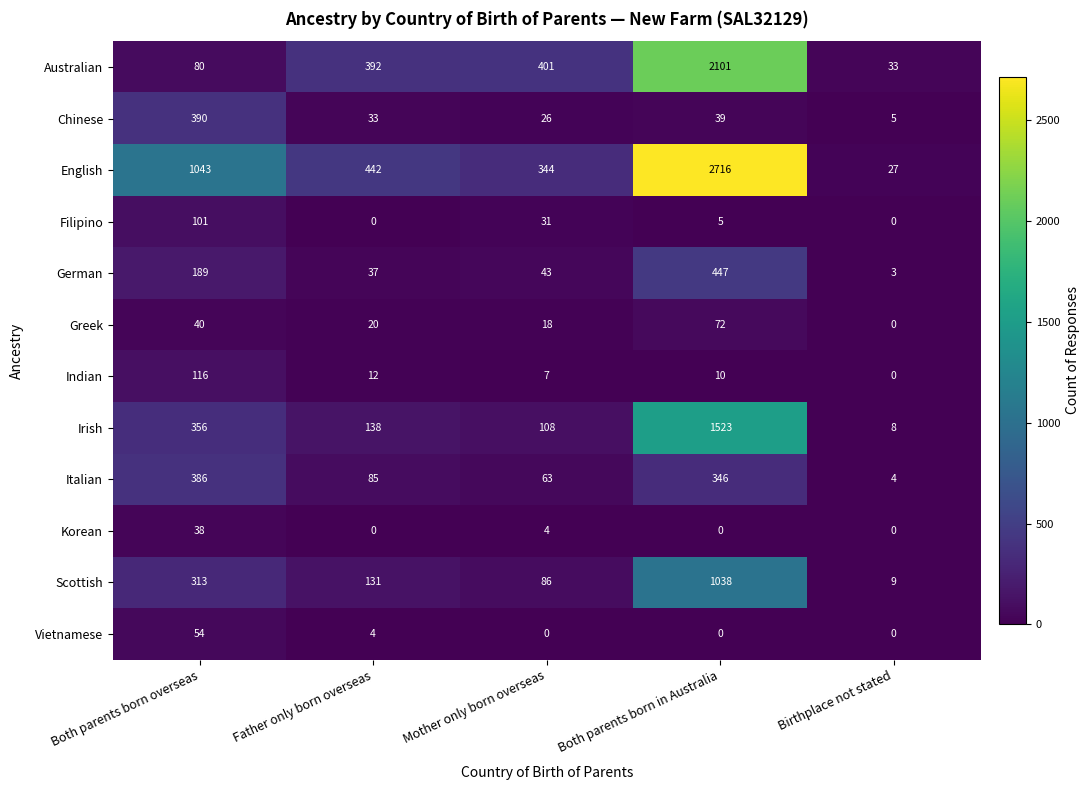

List the series in order of their peak value, highest first.

English, Australian, Irish, Scottish, German, Chinese, Italian, Indian, Filipino, Greek, Vietnamese, Korean